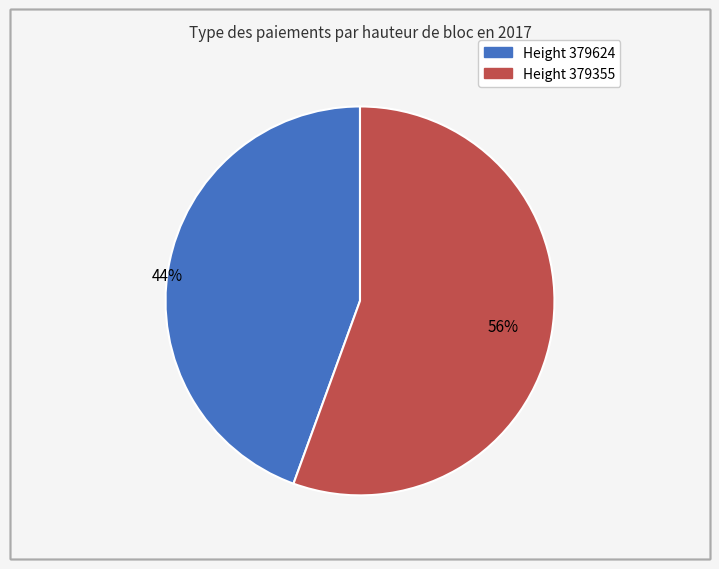

Does any single category account for the majority?

Yes